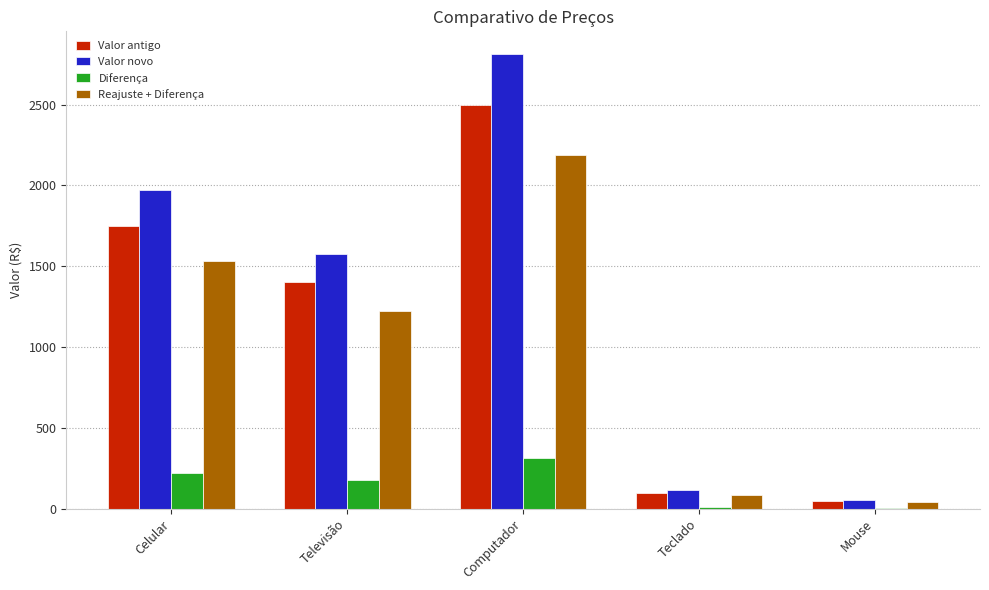

The Diferença series shows 6.2 at Mouse. True or false?

True